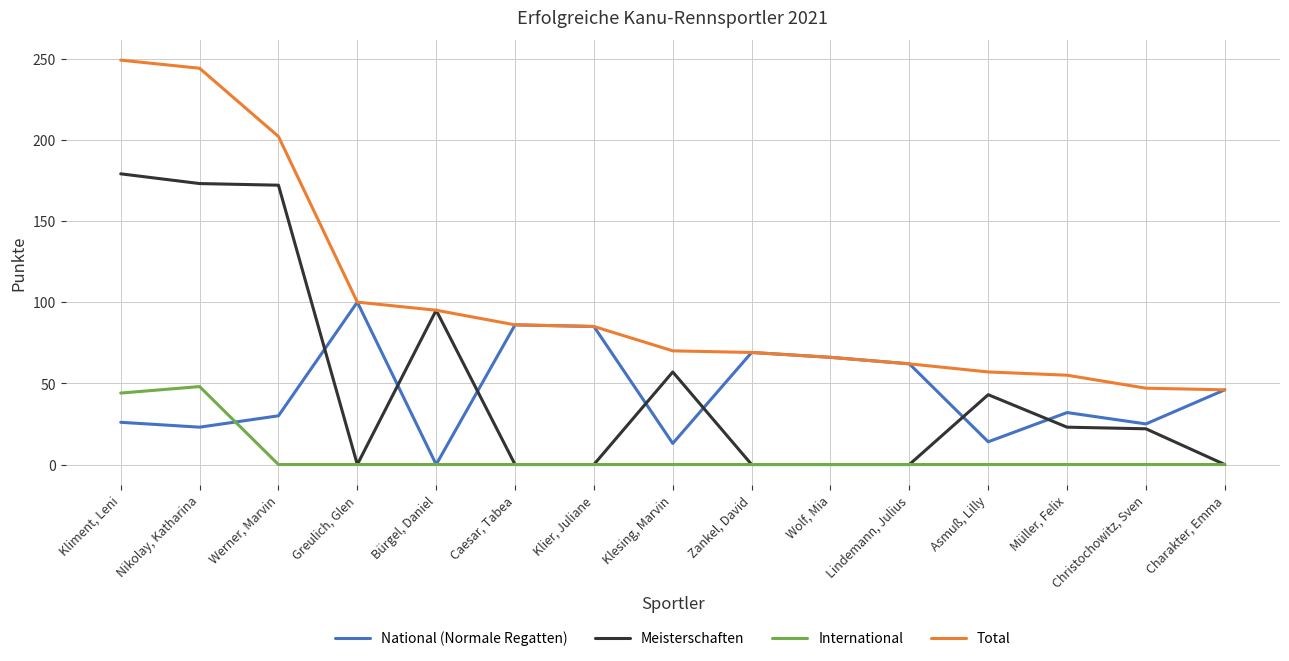

Which series has the largest total across all categories?

Total